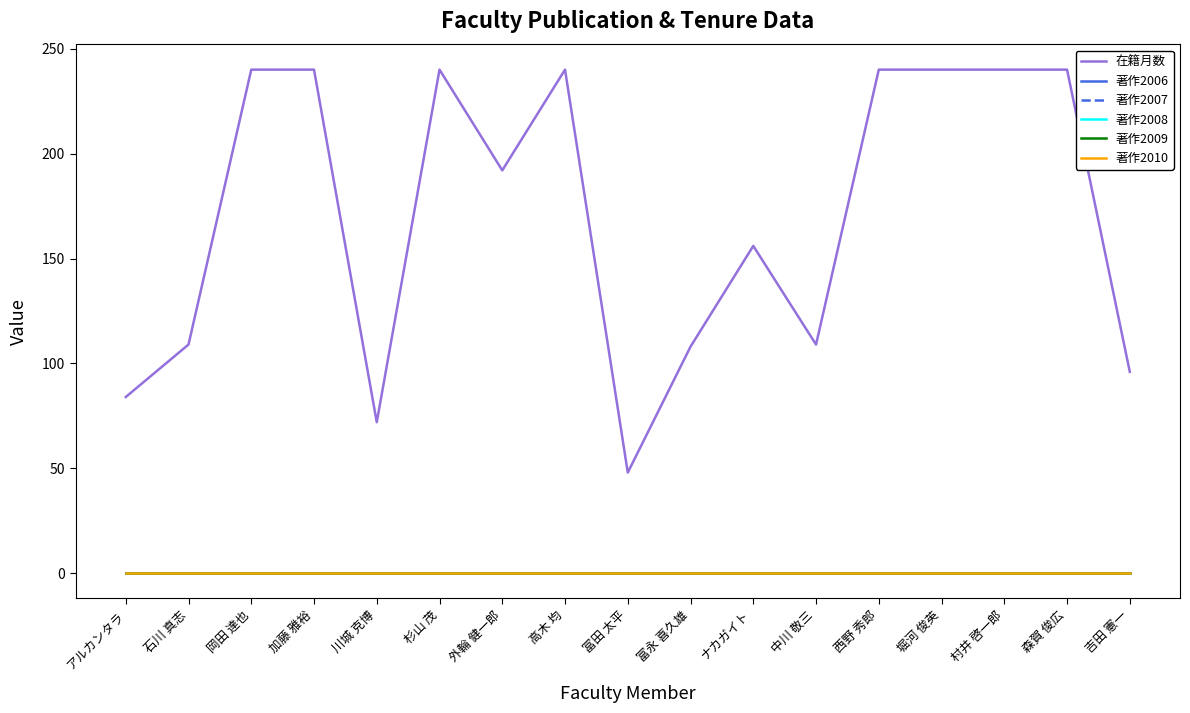

What position from the left is 高木 均?

8